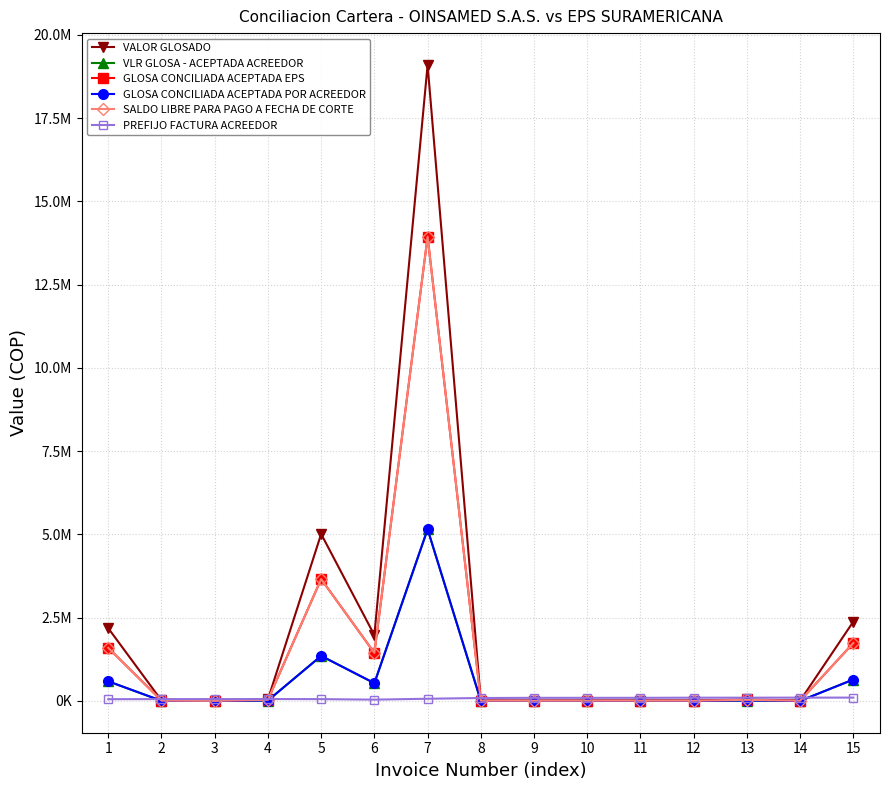

Is this an area chart (filled region under the line)?

No